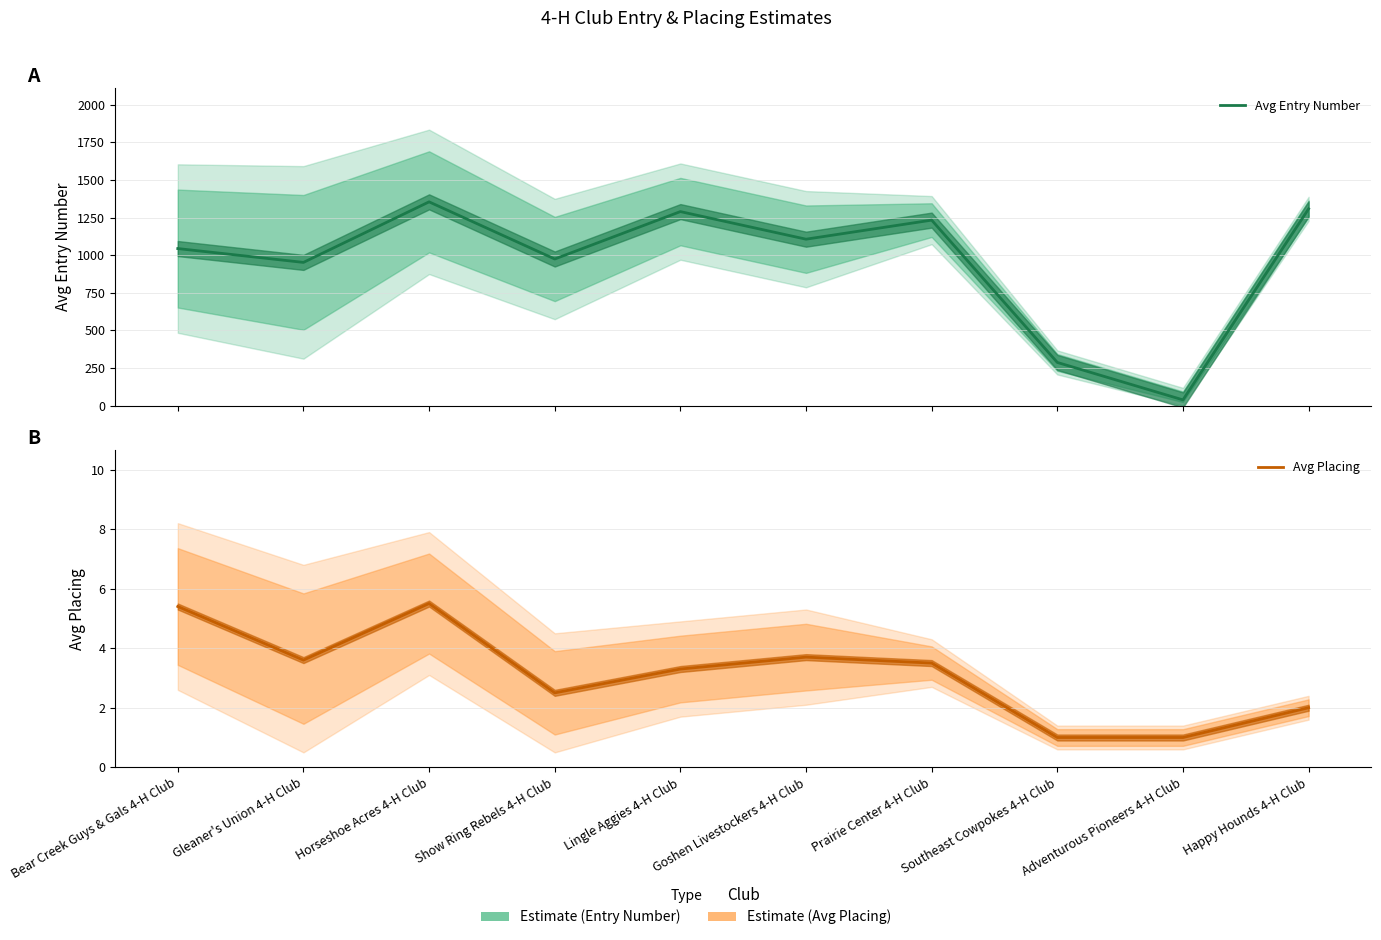

Which label corresponds to the smallest value in the chart?

Southeast Cowpokes 4-H Club